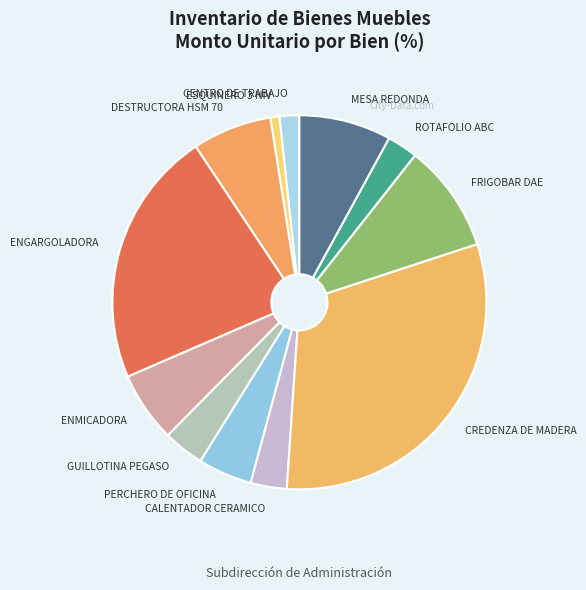

Combined, do MESA REDONDA and PERCHERO DE OFICINA account for over 50%?

No